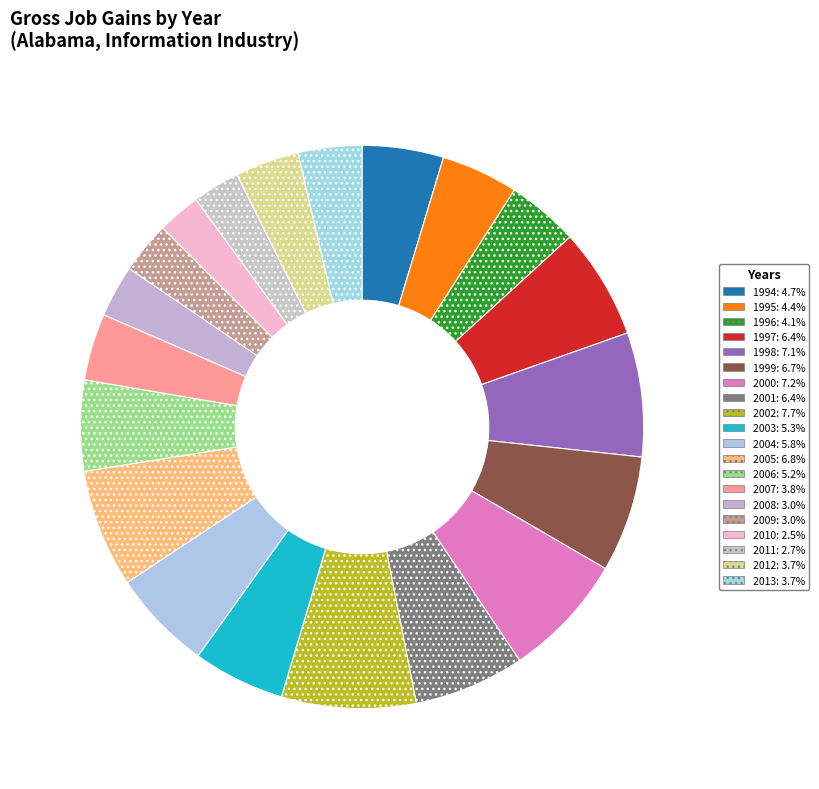

Which category has the smallest portion of the pie?

2010